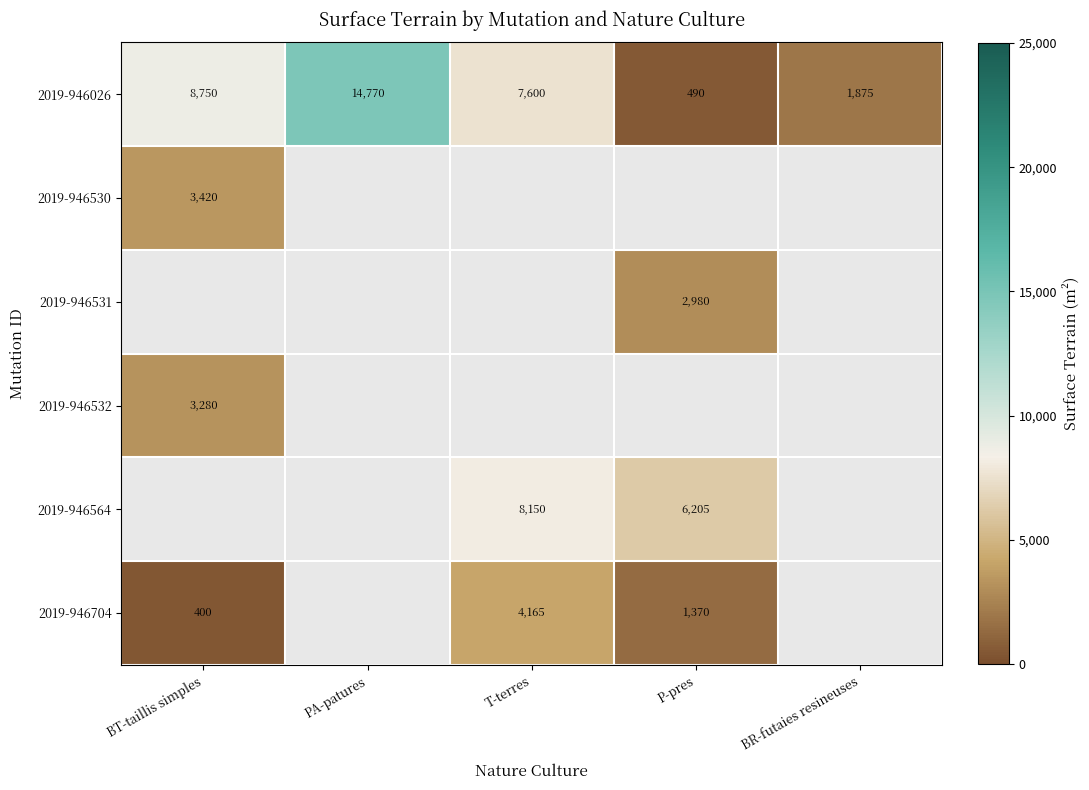

How many data points does each series have?

5